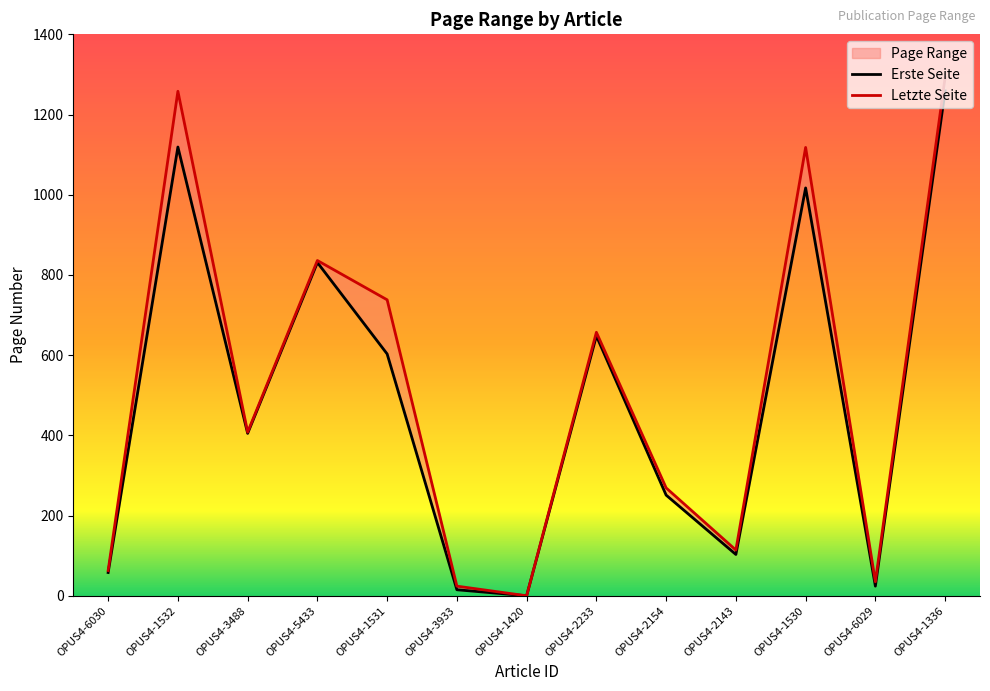

Reading left to right, extract all data points from this chart.

Erste Seite: OPUS4-6030=58	OPUS4-1532=1119	OPUS4-3488=405	OPUS4-5433=831	OPUS4-1531=603	OPUS4-3933=15	OPUS4-1420=0	OPUS4-2233=648	OPUS4-2154=251	OPUS4-2143=103	OPUS4-1530=1017	OPUS4-6029=24	OPUS4-1336=1259
Letzte Seite: OPUS4-6030=63	OPUS4-1532=1258	OPUS4-3488=408	OPUS4-5433=836	OPUS4-1531=738	OPUS4-3933=24	OPUS4-1420=0	OPUS4-2233=657	OPUS4-2154=269	OPUS4-2143=114	OPUS4-1530=1118	OPUS4-6029=35	OPUS4-1336=1292